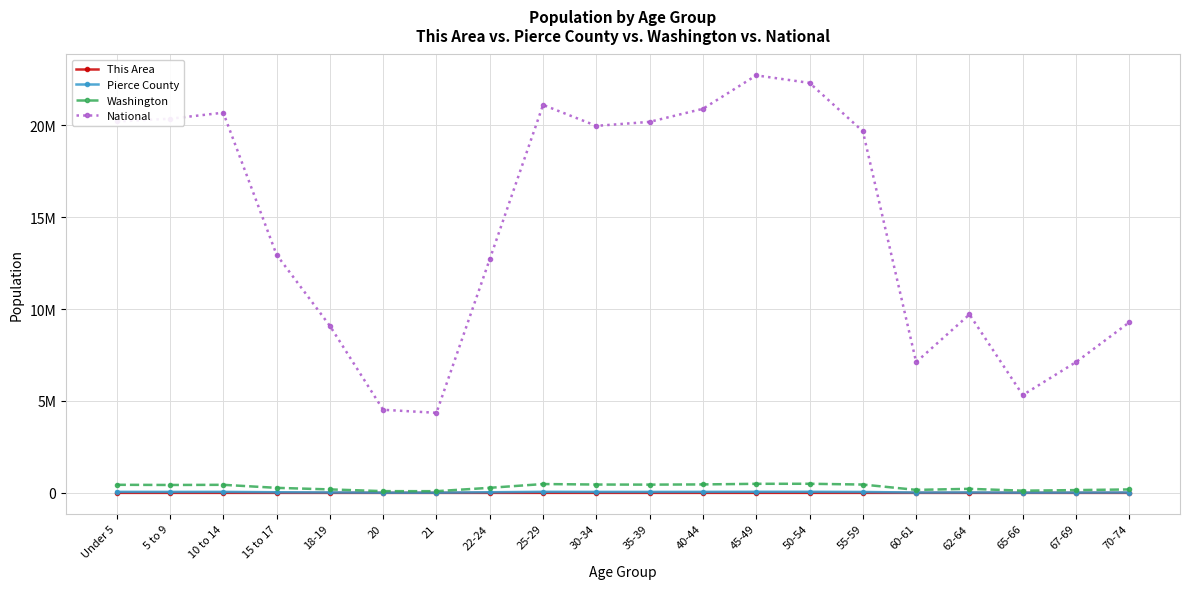

In This Area, how many points are lower than both neighbors (excluding endpoints)?

3